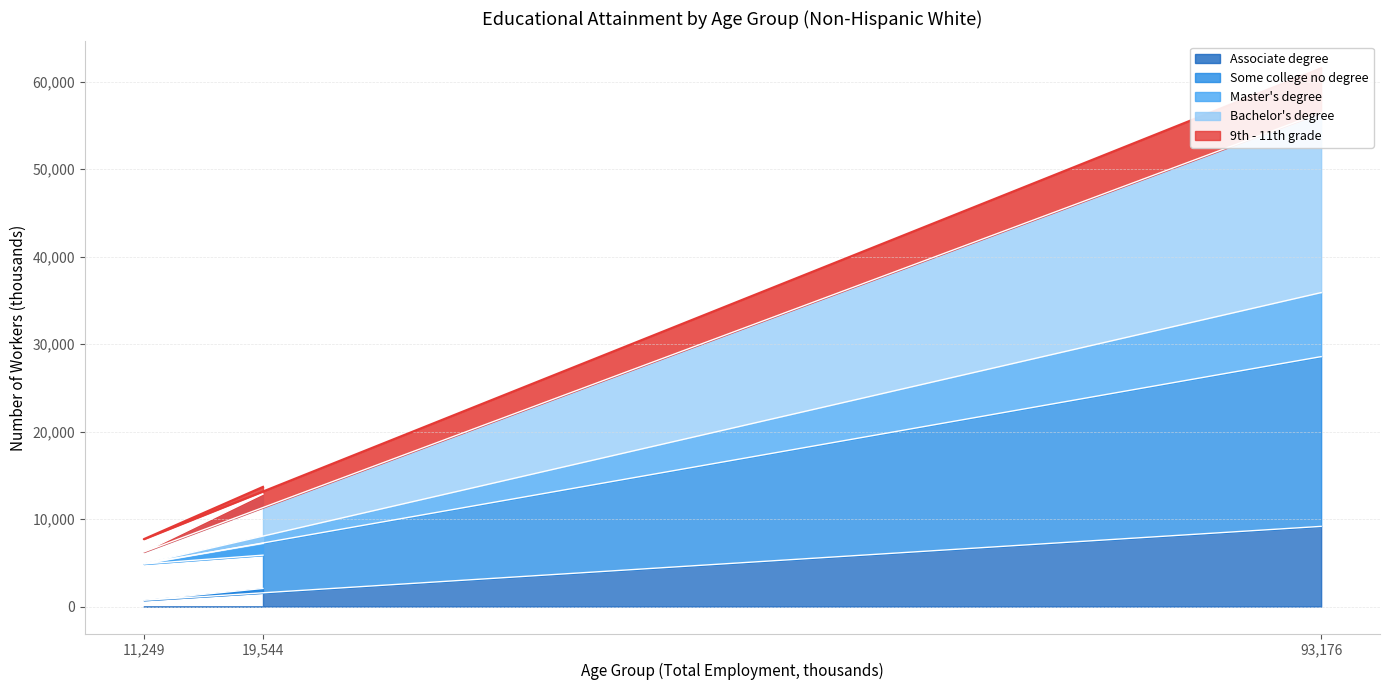

Which category has the highest value in the Associate degree series?

93,176